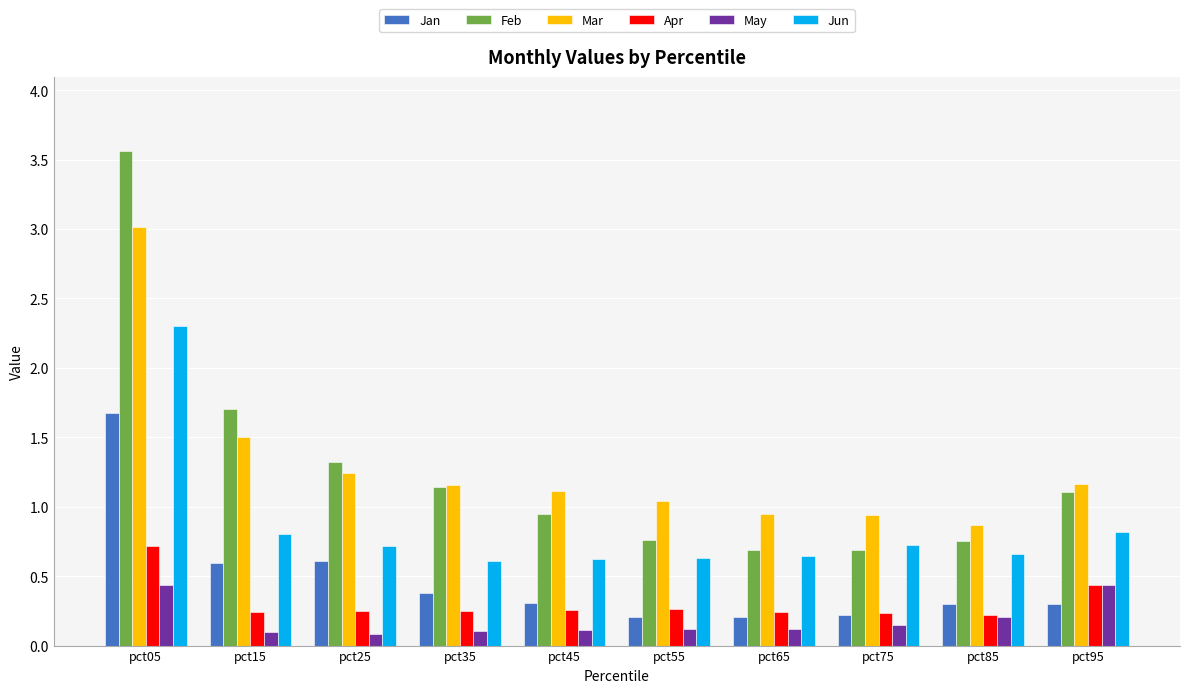

Is it true that Apr equals 0.9 at pct05?

False